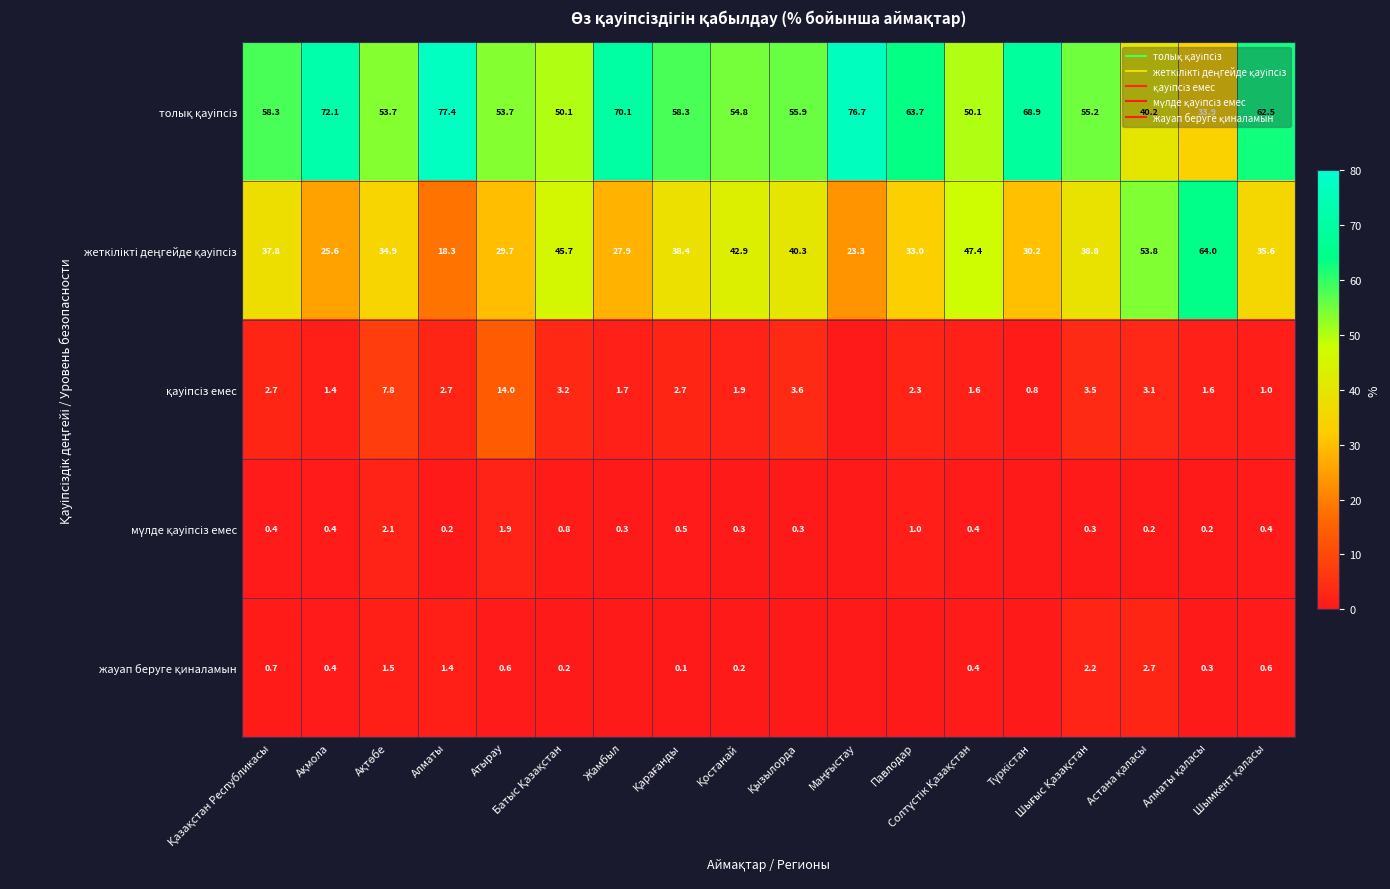

How many values in the қауіпсіз емес series exceed 2?

10